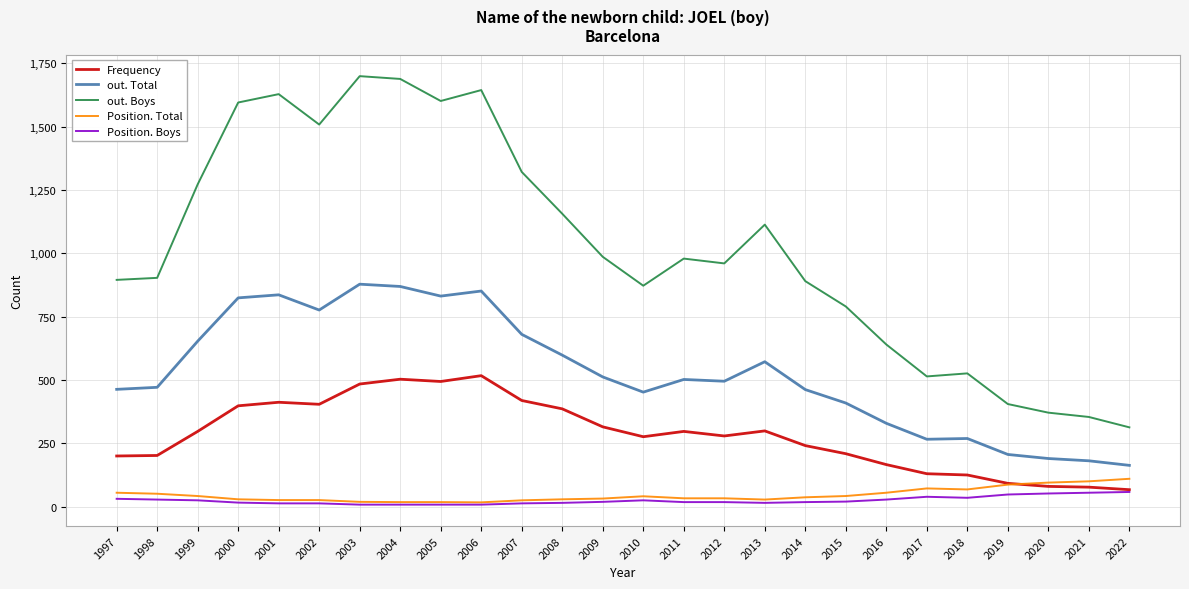

True or false: Position. Boys and out. Boys intersect in this chart.

False